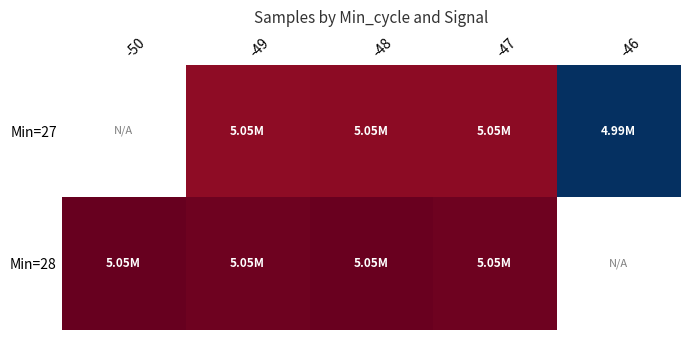

How many values in the Min=28 series exceed 5050025?

2